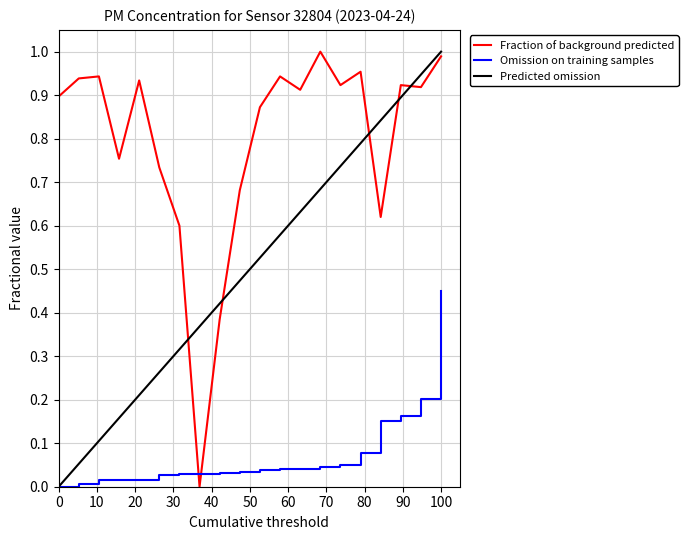

Rank the series by their average value, from highest to lowest.

Fraction of background predicted, Predicted omission, Omission on training samples